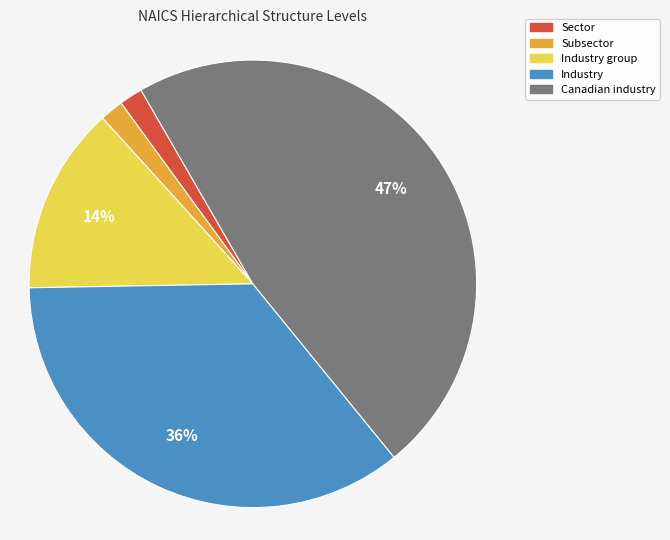

Is there any slice that represents more than half of the pie?

No